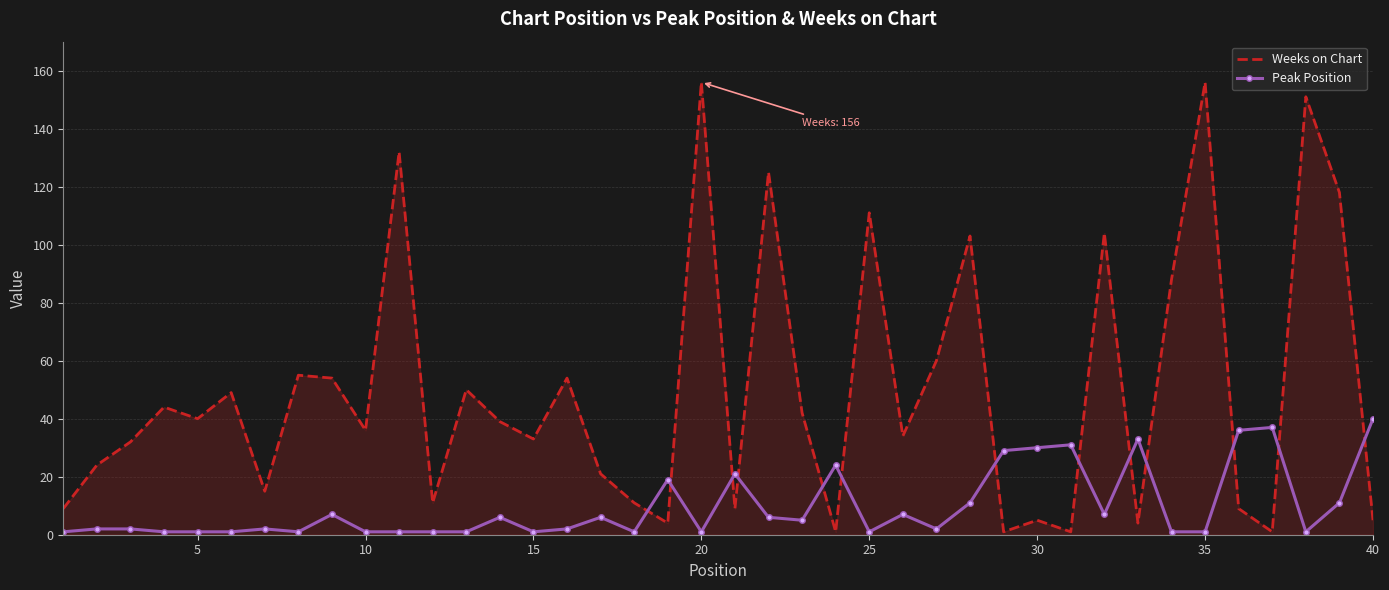

Rank the series by their average value, from lowest to highest.

Peak Position, Weeks on Chart